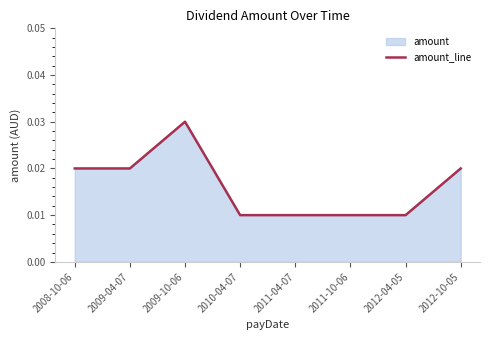

What is the sum of all values?

0.1